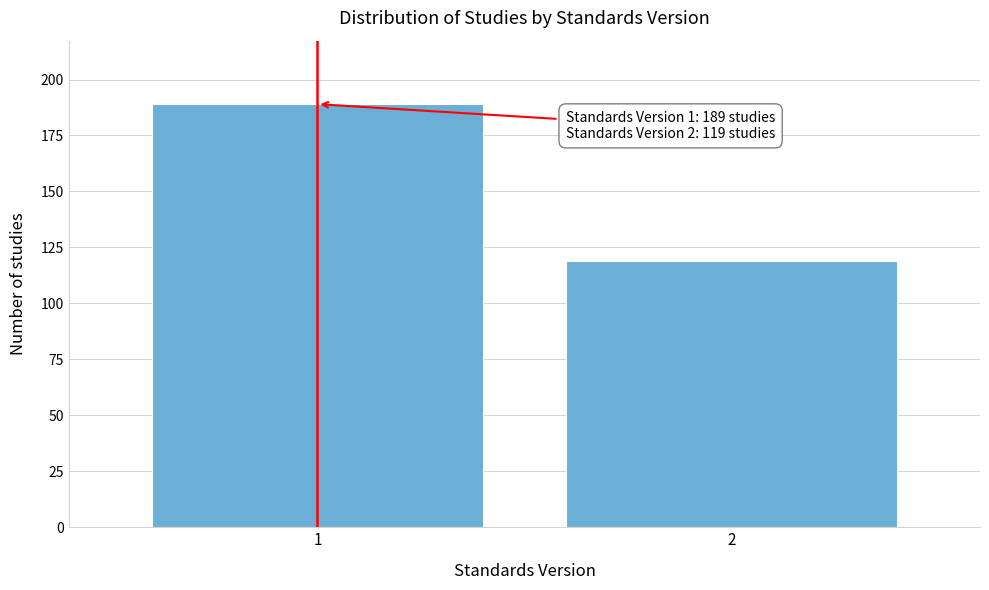

Reading left to right, list all the values displayed in this chart.

189	119